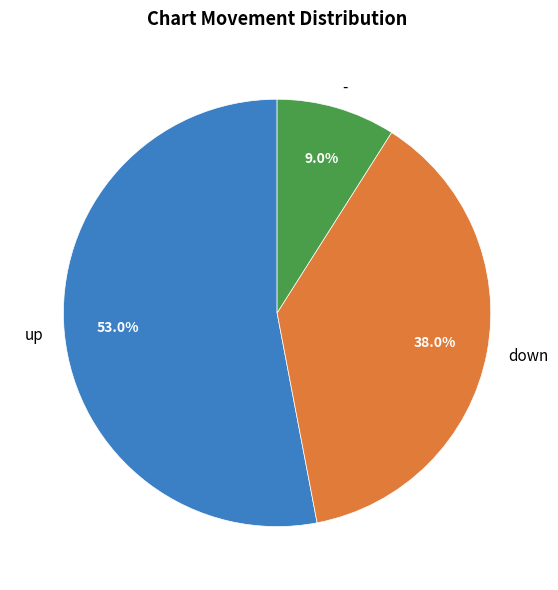

To the nearest percent, what portion does - represent?

9%